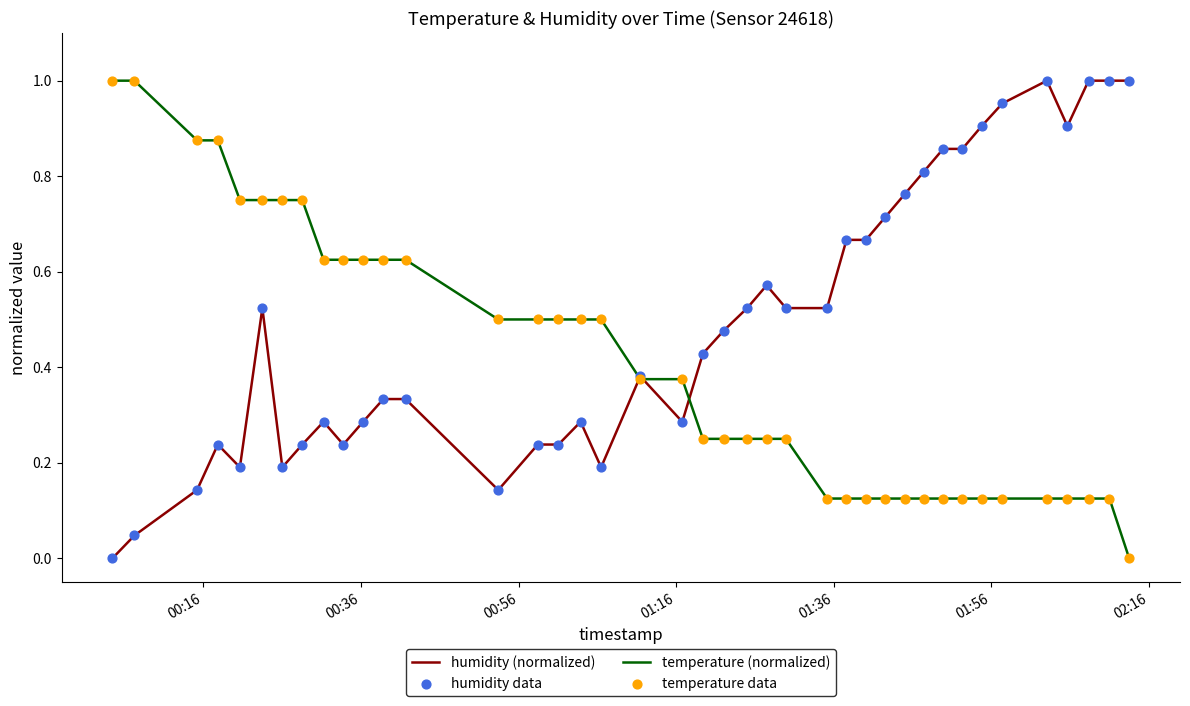

List the series in order of their overall mean, highest first.

humidity (normalized), temperature (normalized)